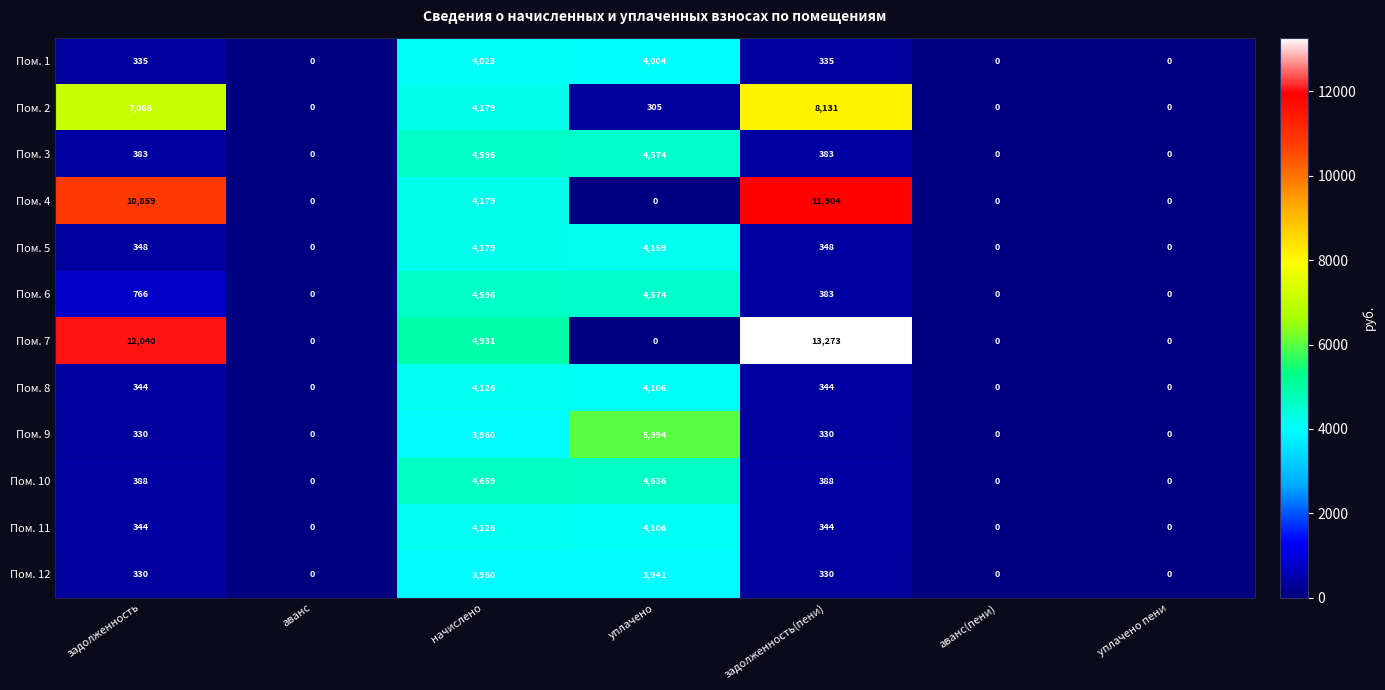

What is the maximum value for Пом. 8?

4126